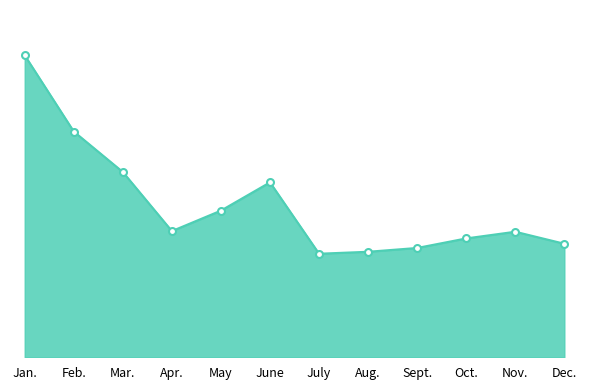

Which category has the lowest value across all series?

July